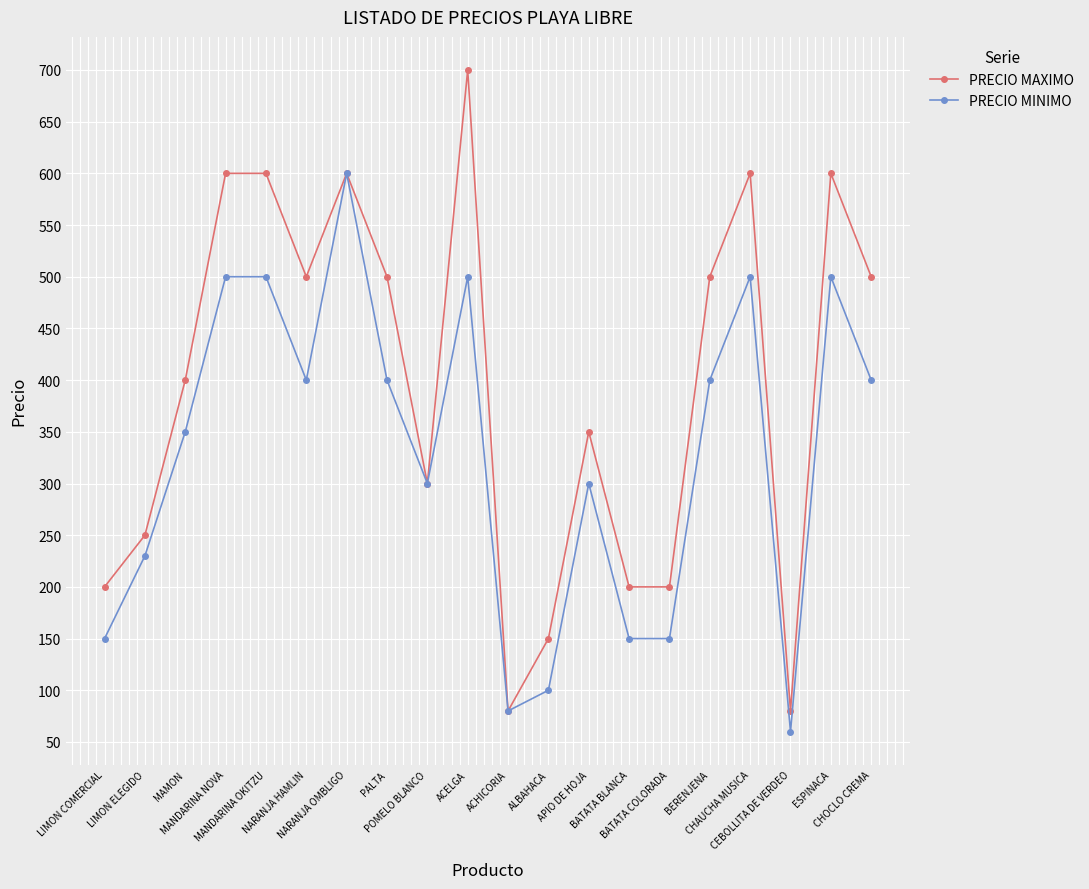

List the series in order of their overall mean, highest first.

PRECIO MAXIMO, PRECIO MINIMO